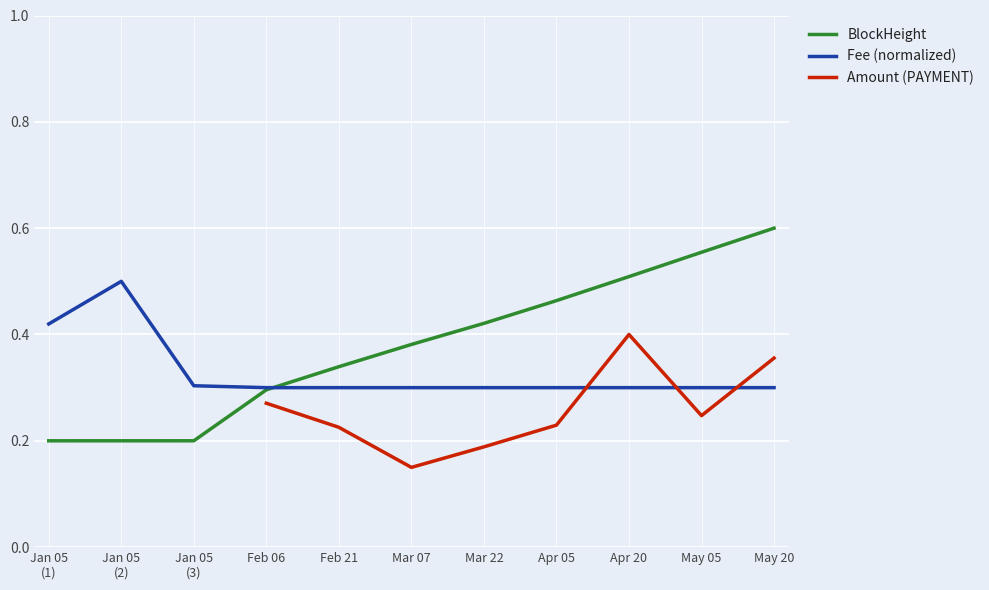

In Fee, how many points are higher than both neighbors (excluding endpoints)?

1